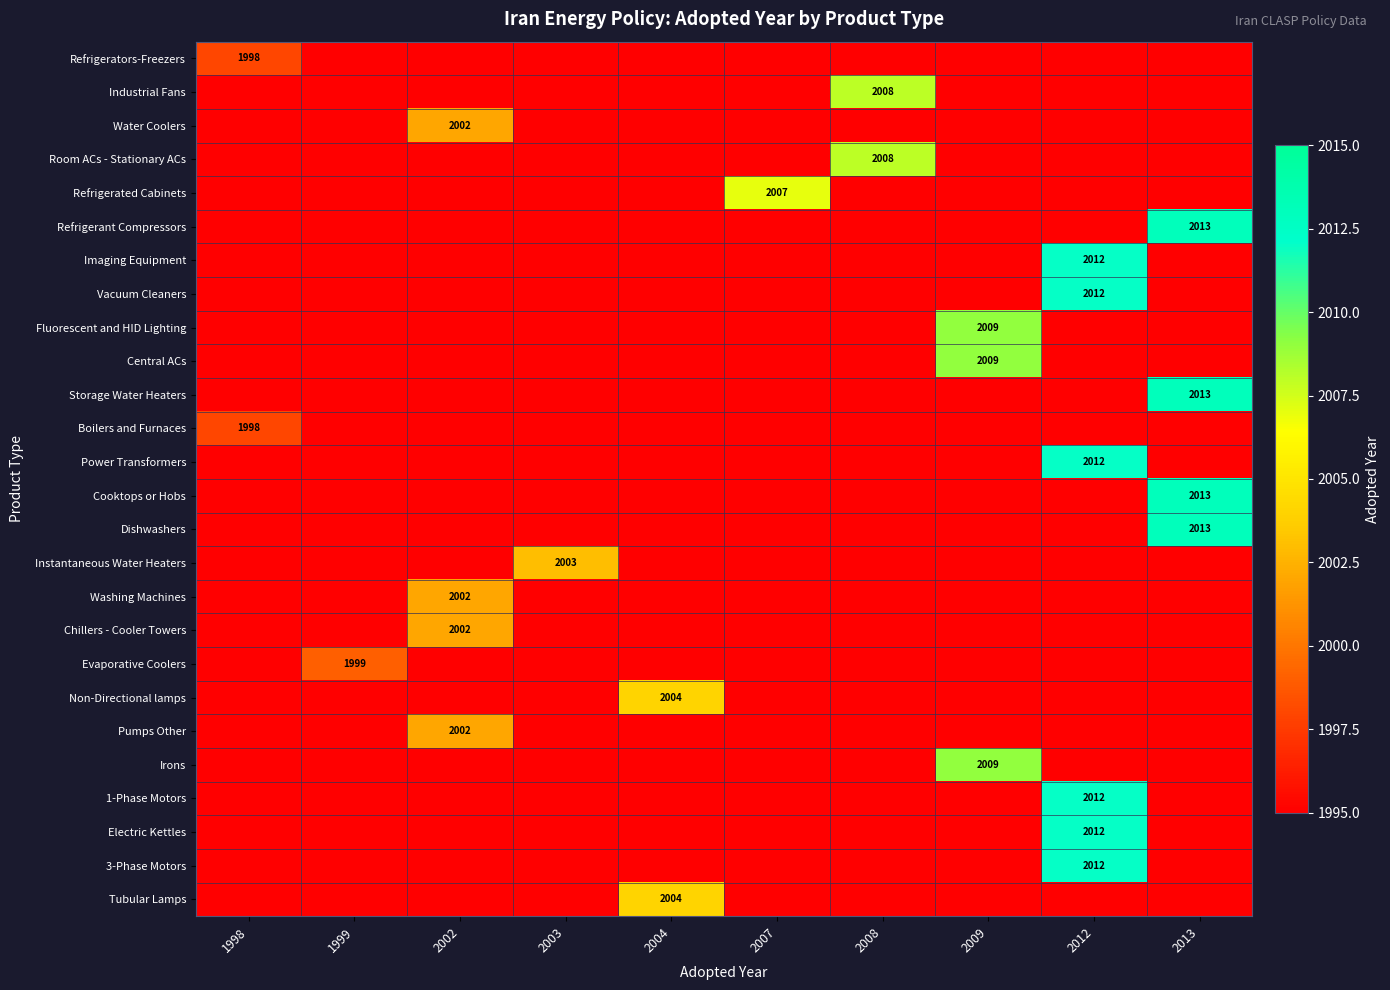

The value of Vacuum Cleaners at 2012 is 2012. True or false?

True